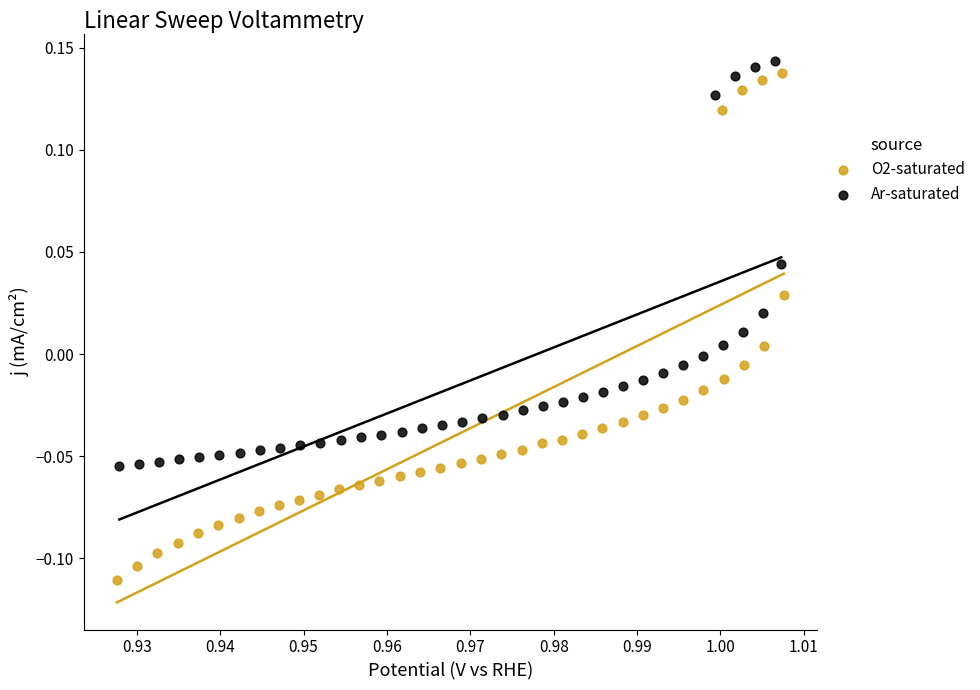

Which series reaches the minimum Y coordinate?

O2-saturated